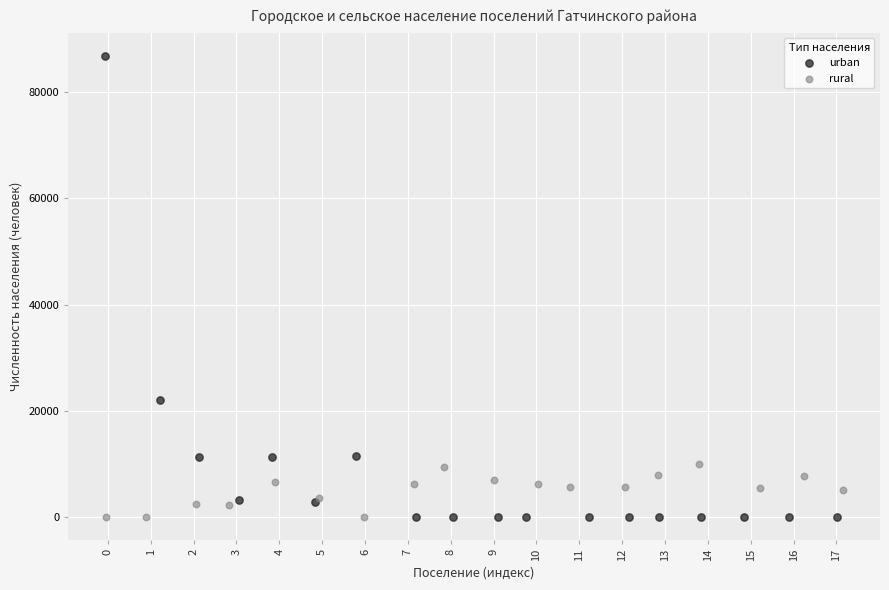

Which series has the largest Y range (max minus min)?

urban